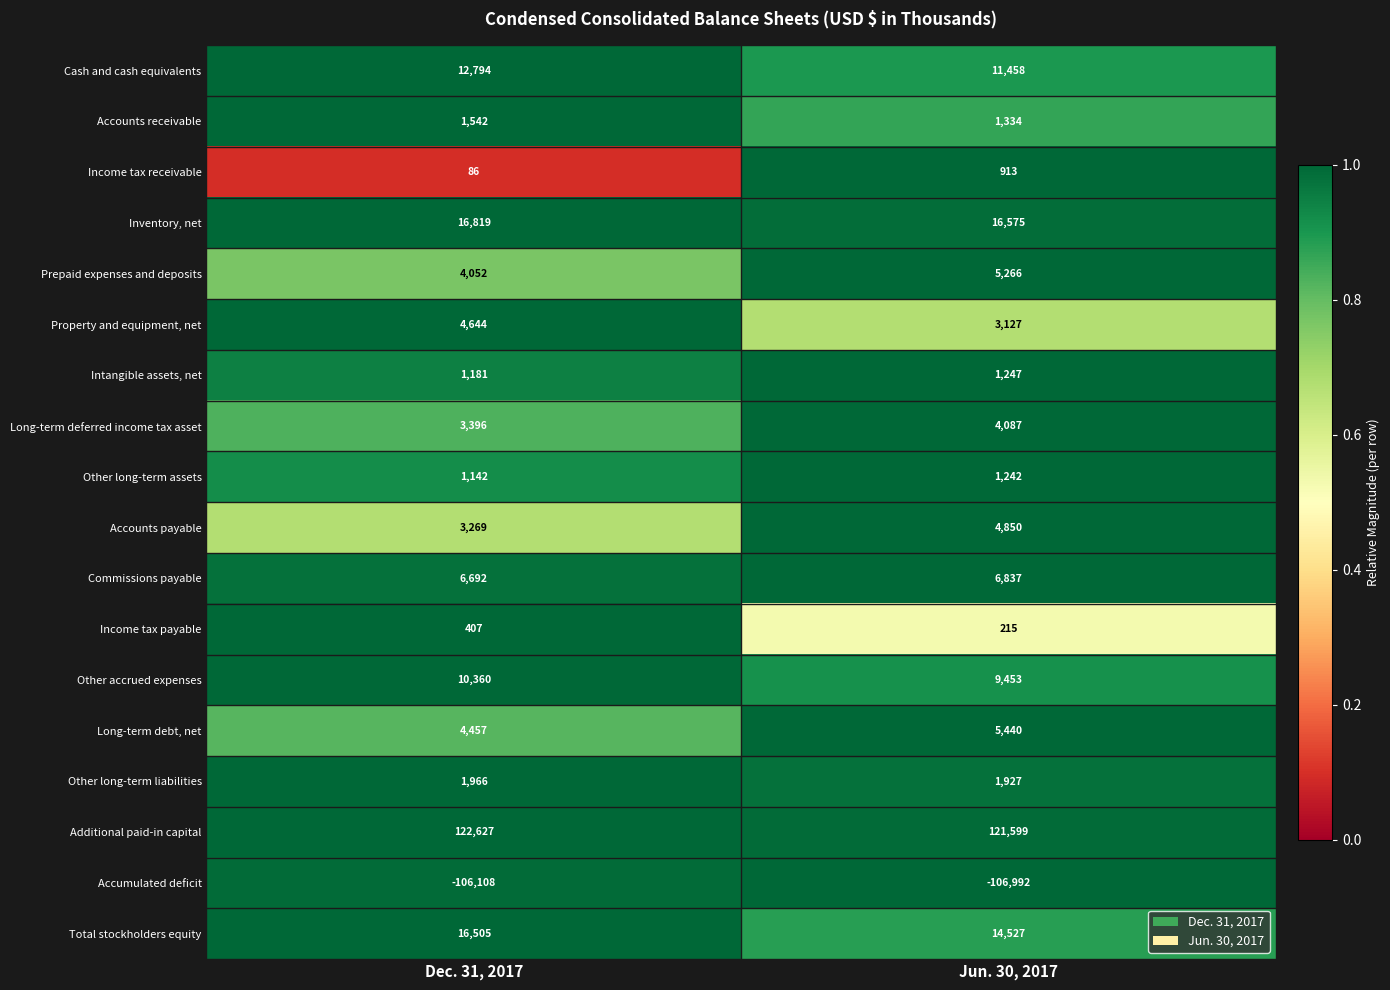

Which series has the largest range (max minus min)?

Total stockholders equity